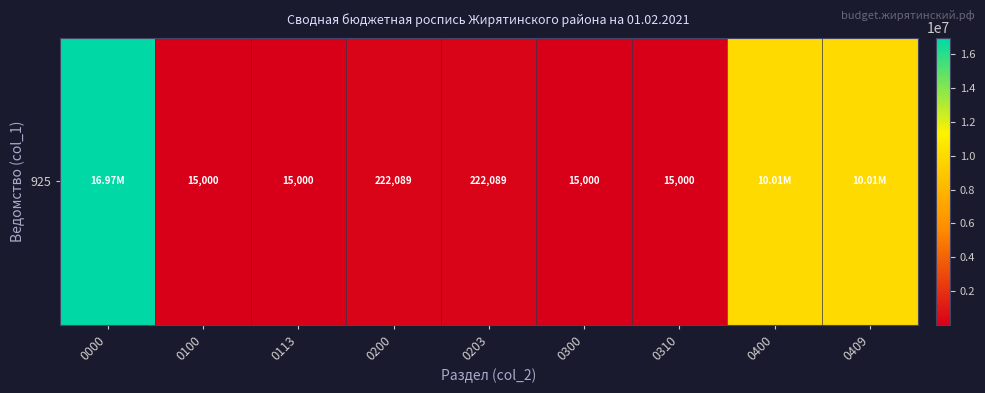

Between 0100 and 0200, which is larger?

0200